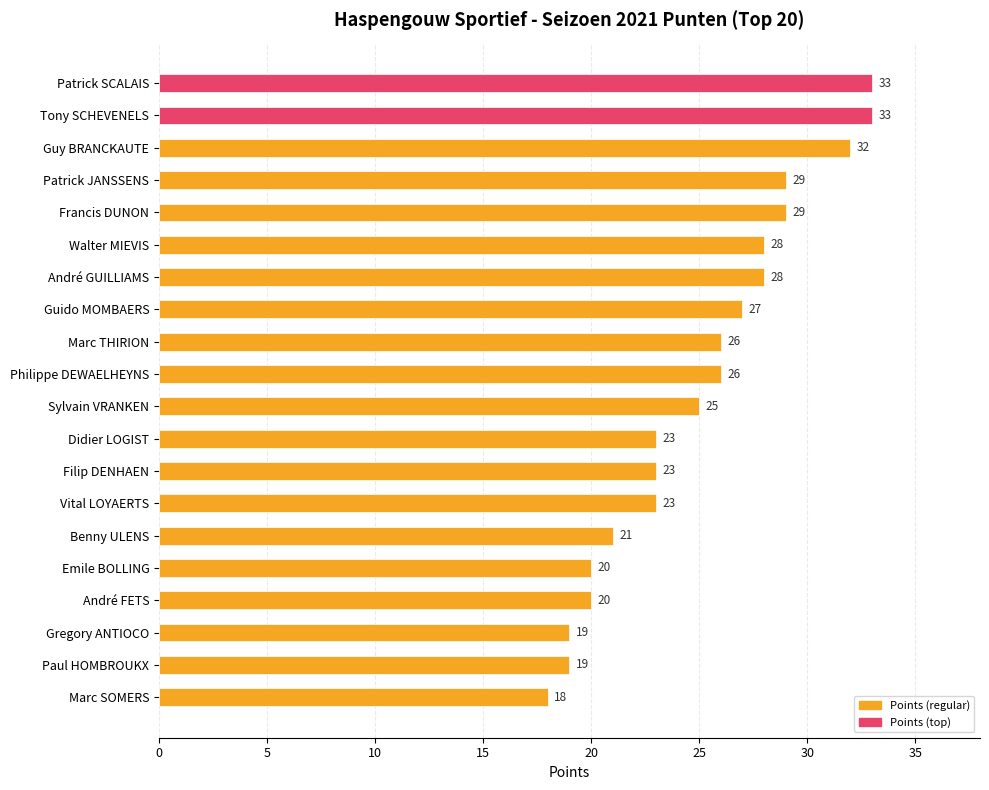

Reading bottom to top, extract all data points from this chart.

18	19	19	20	20	21	23	23	23	25	26	26	27	28	28	29	29	32	33	33